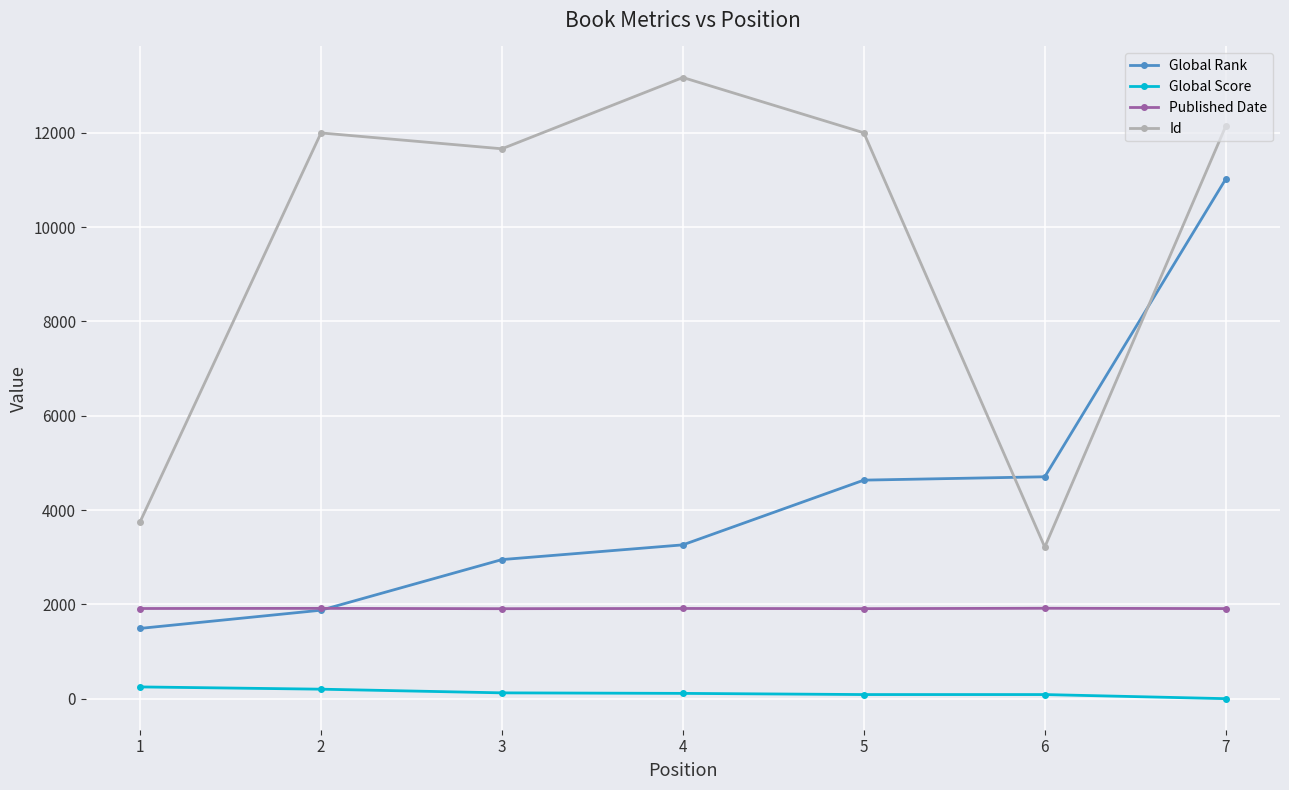

What is the difference between the maximum and minimum values in the Global Rank series?

9524